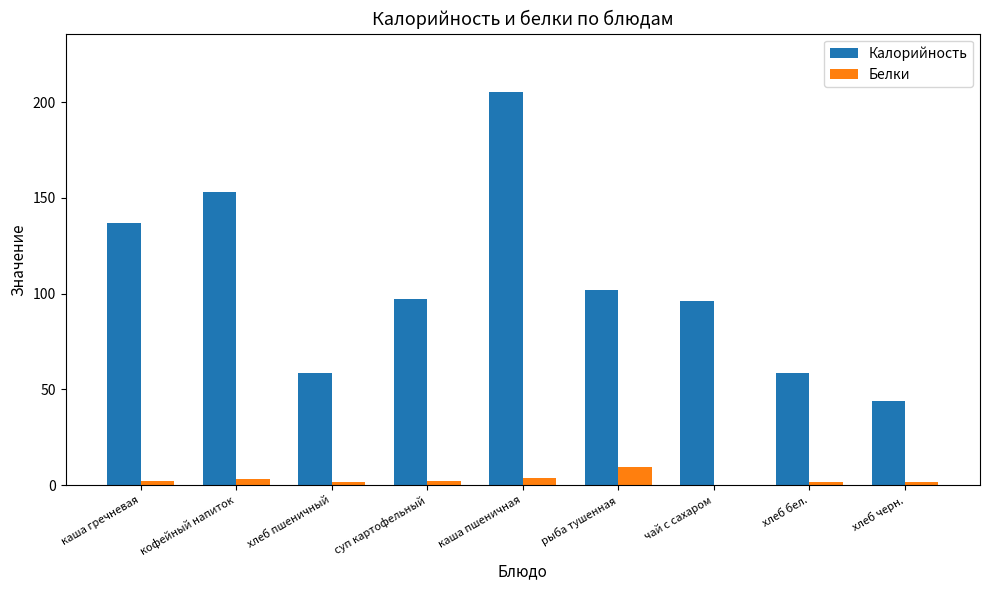

What is the maximum value for Белки?

9.5